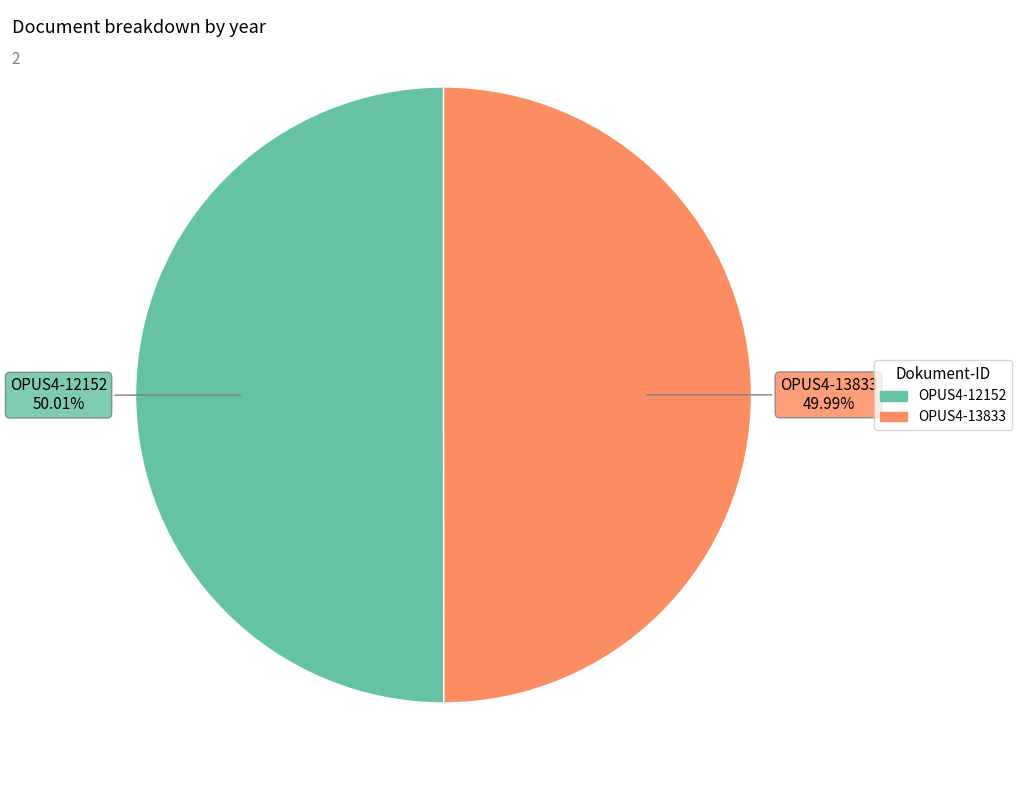

Is there any slice that represents more than half of the pie?

Yes